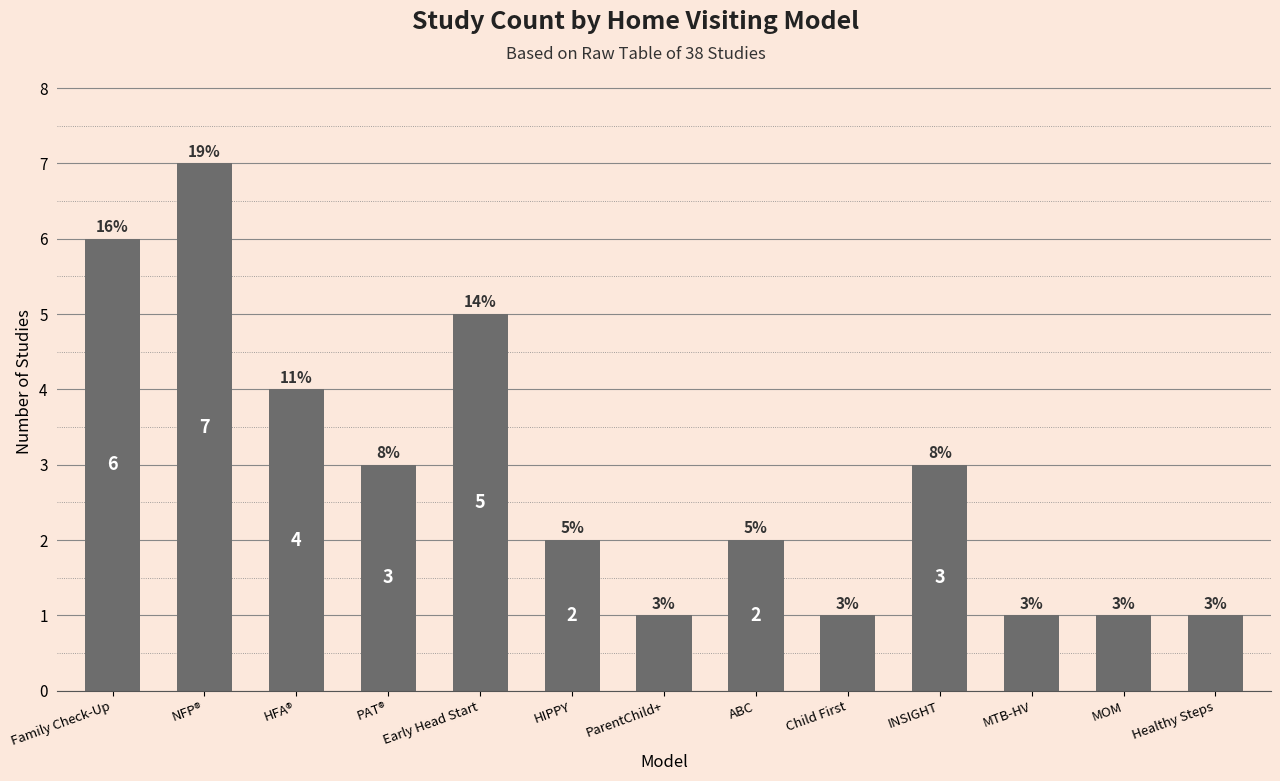

What is the label of the 1st bar from the left?

Family Check-Up